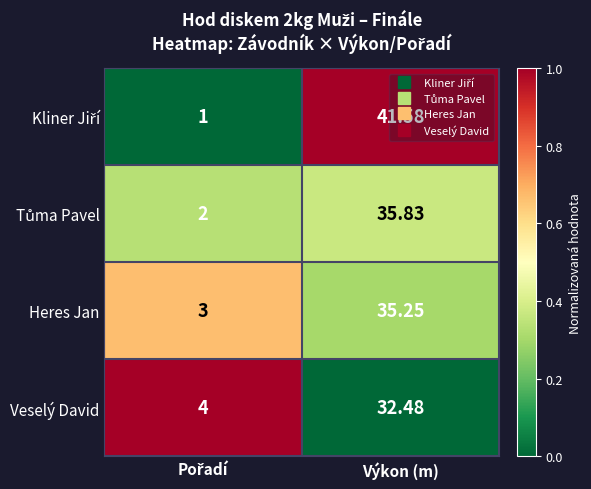

At which category is the sum across all series the highest?

Výkon (m)